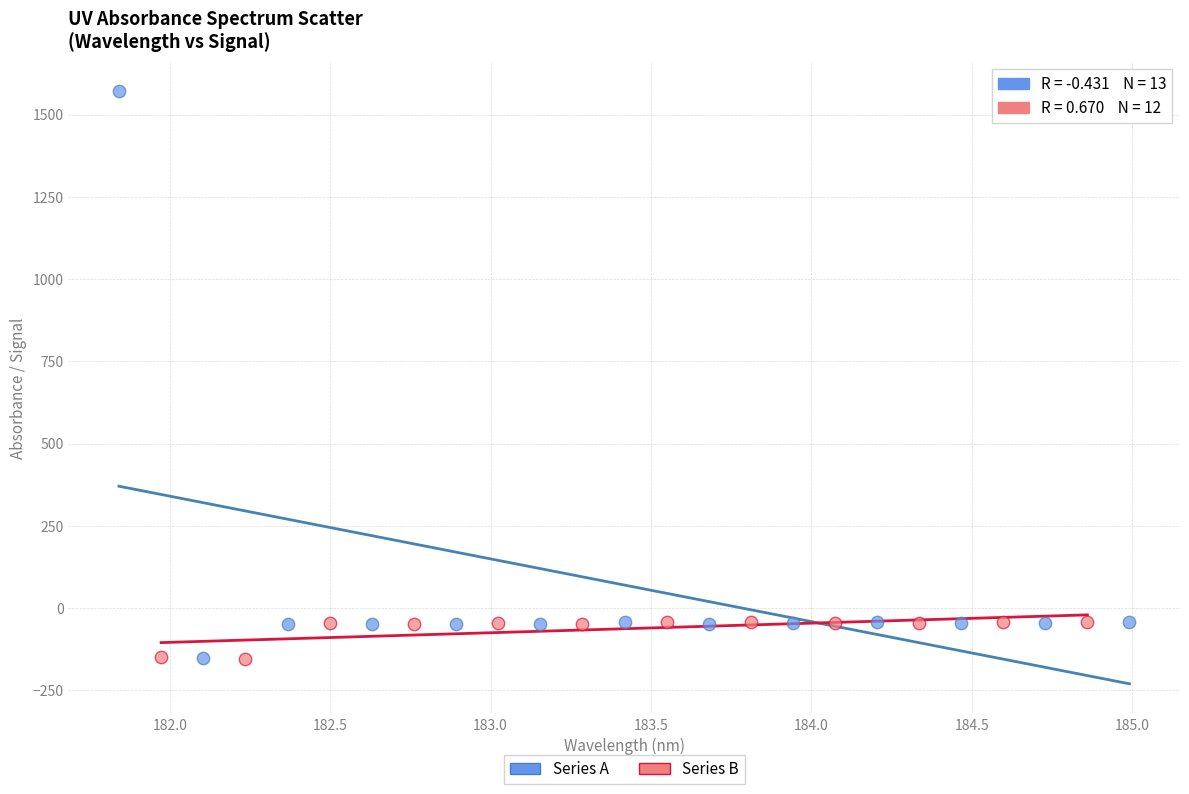

Which series reaches the maximum Y coordinate?

Series A